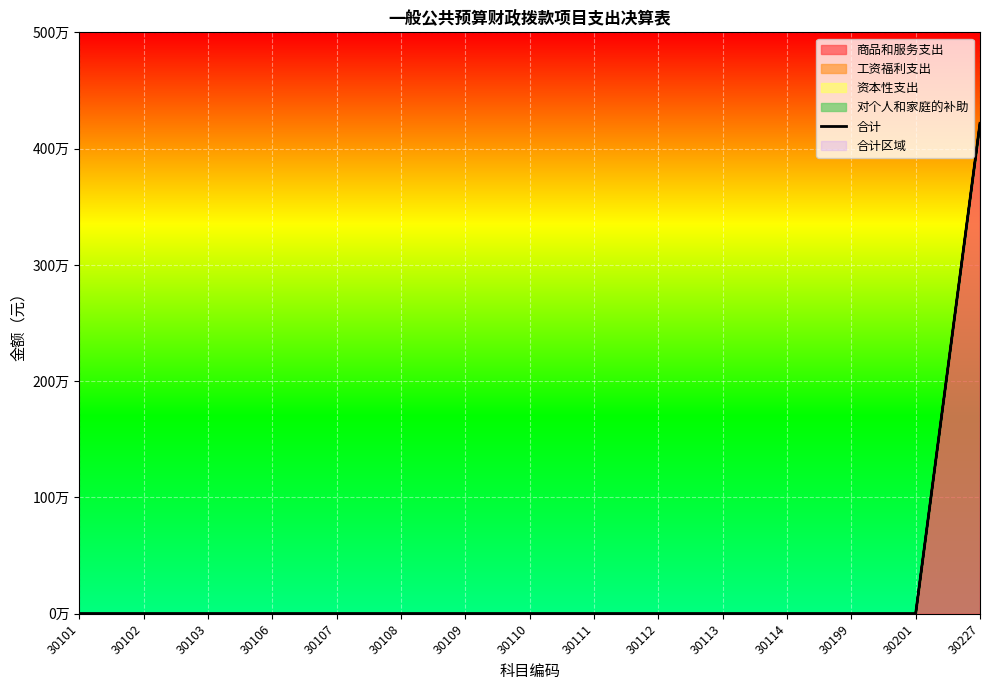

Reading left to right, list all the values displayed in this chart.

30101=0.0	30102=0.0	30103=0.0	30106=0.0	30107=0.0	30108=0.0	30109=0.0	30110=0.0	30111=0.0	30112=0.0	30113=0.0	30114=0.0	30199=0.0	30201=0.0	30227=4217323.8